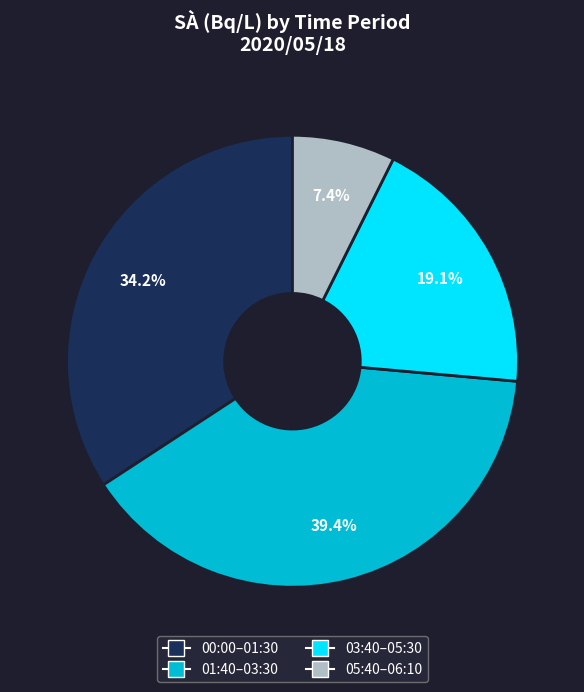

Count the number of slices in the pie.

4